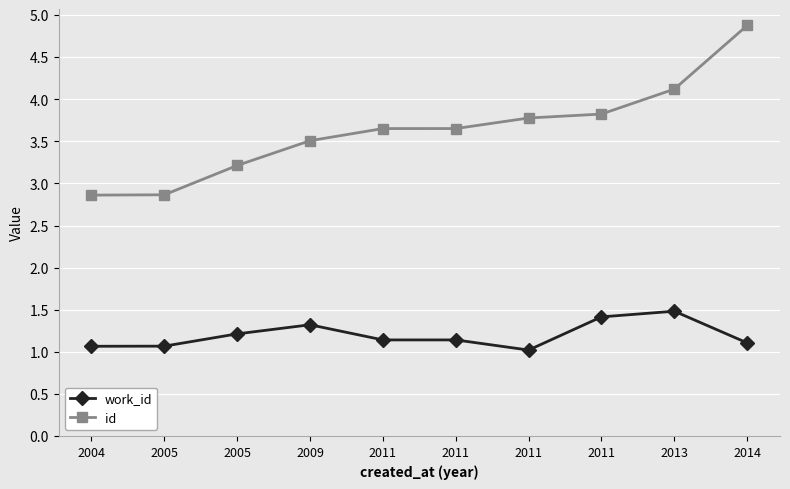

Which series has the largest range (max minus min)?

id